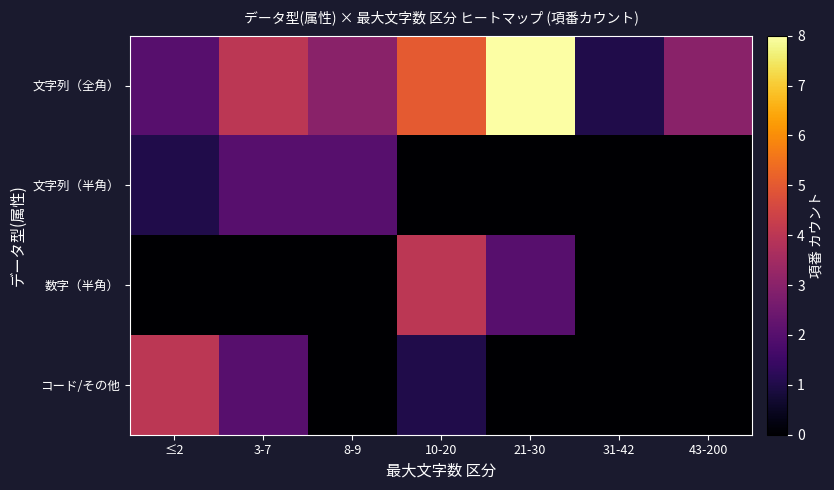

What is the spread (max minus min) of values at ≤2?

4